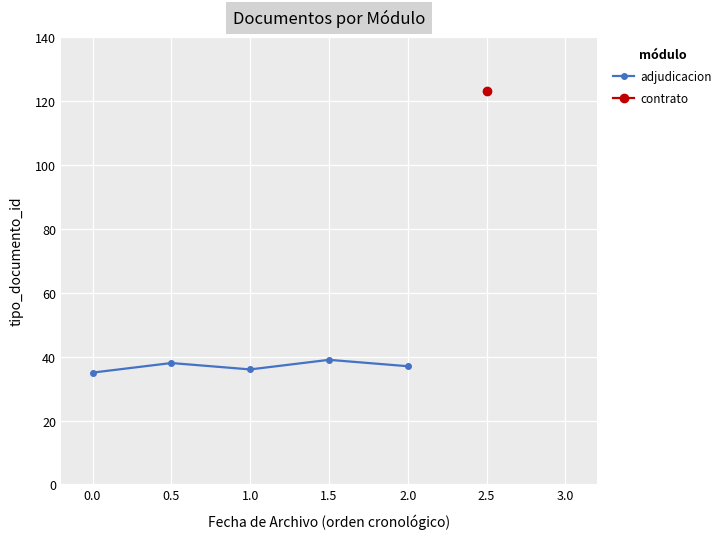

What is the minimum value for adjudicacion?

35